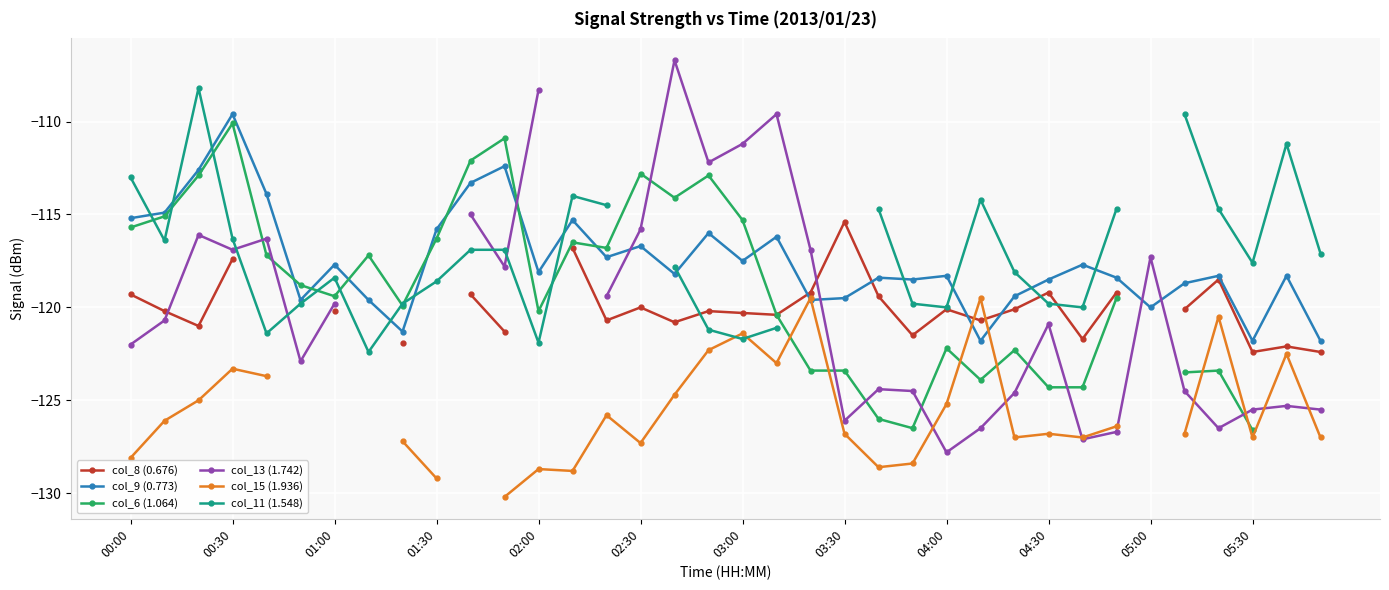

At which label does col_8 (0.676) first exceed -120?

00:00